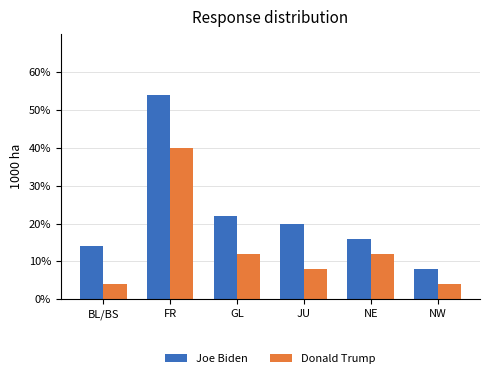

The Joe Biden series shows 0.5 at NW. True or false?

False